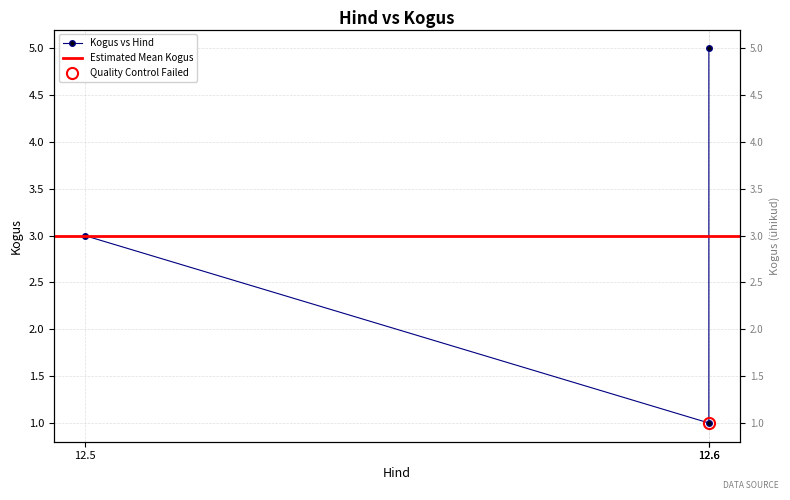

Is this an area chart (filled region under the line)?

No